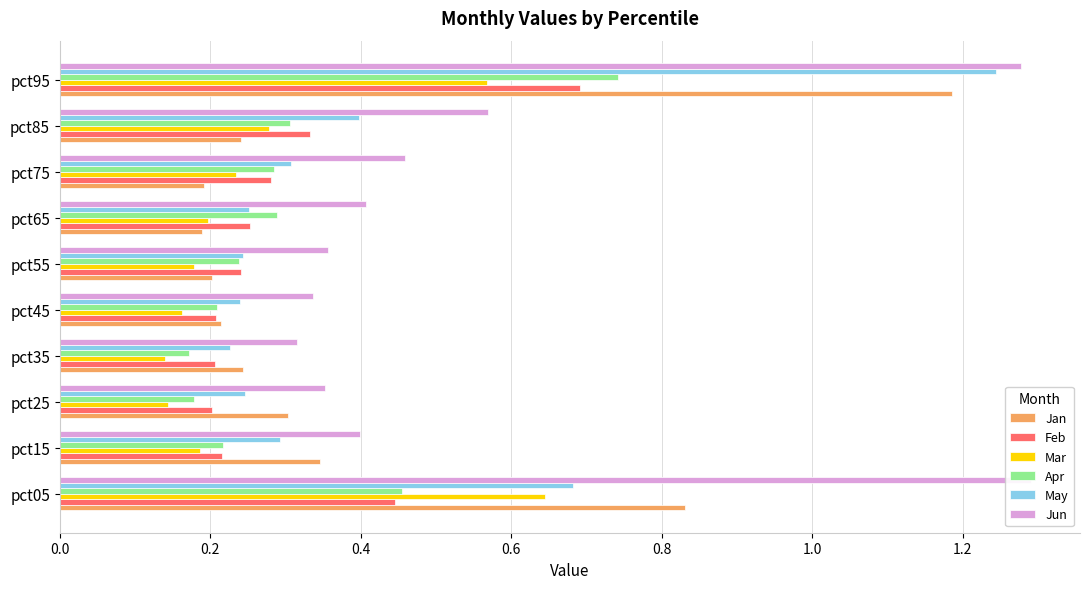

Count the Mar values in the range 0 to 1.

10